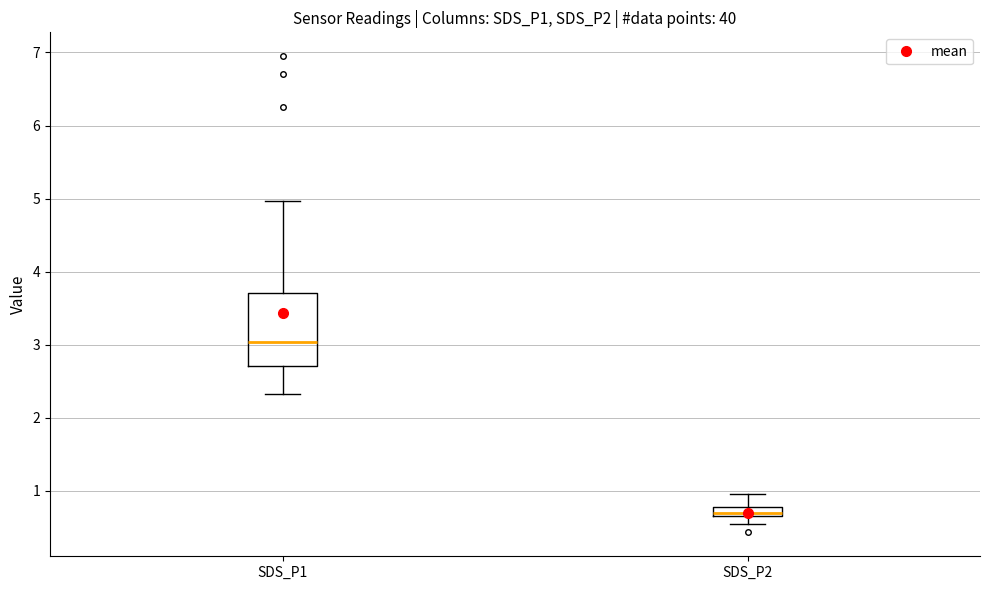

Comparing the boxes themselves (not the whiskers), which one is the tallest?

SDS_P1